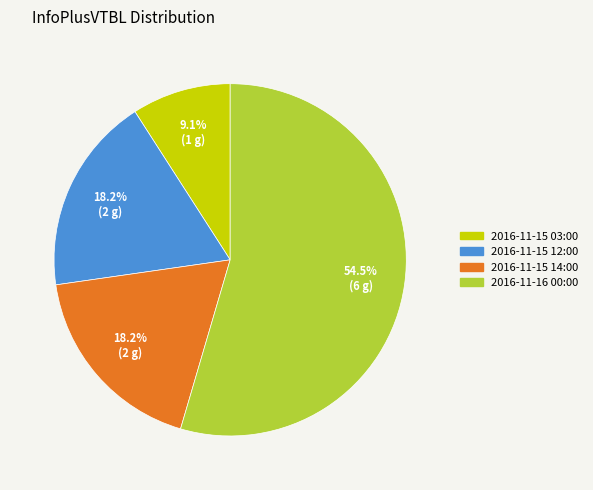

To the nearest percent, what is the difference between the largest and smallest slice percentages?

45%